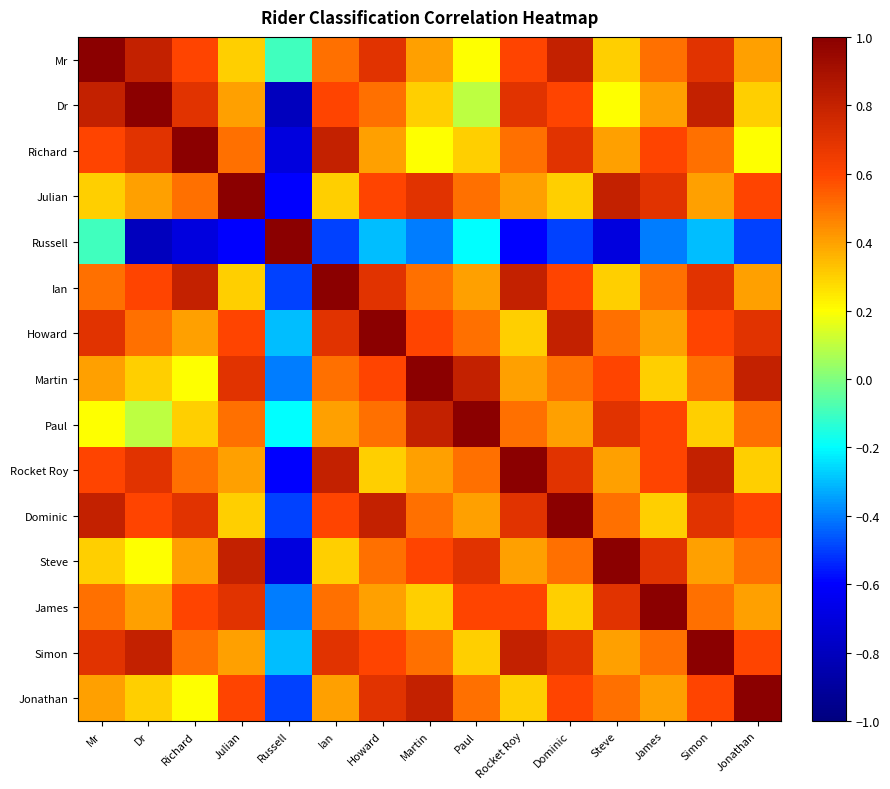

At how many categories does at least one series exceed 0?

15